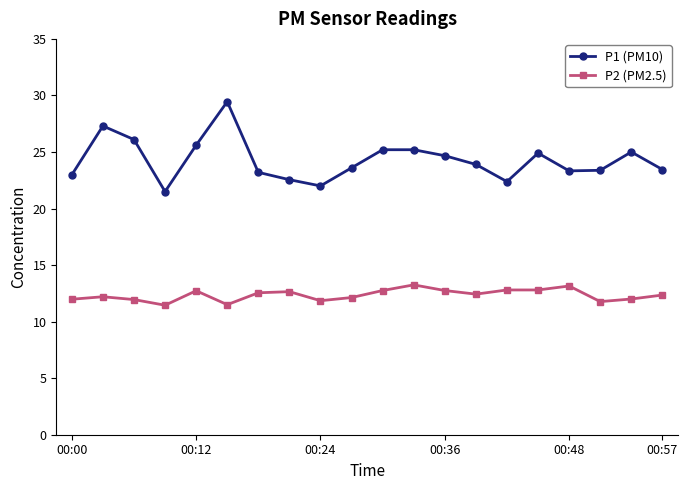

True or false: P2 (PM2.5) has more than 0 interior local peaks.

True